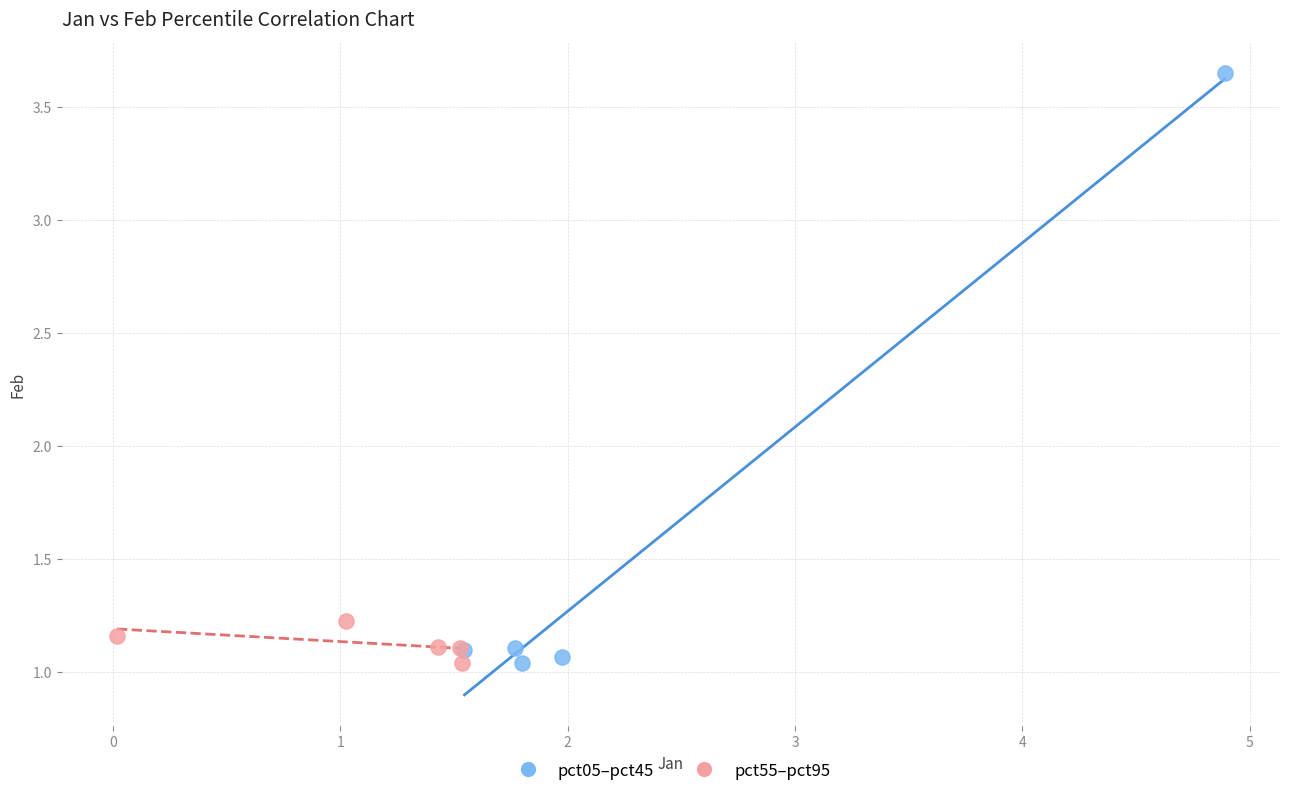

Which series contains the highest Y value?

pct05–pct45